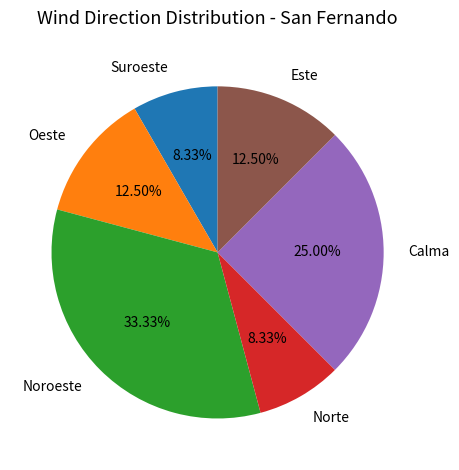

How many segments does this pie chart have?

6